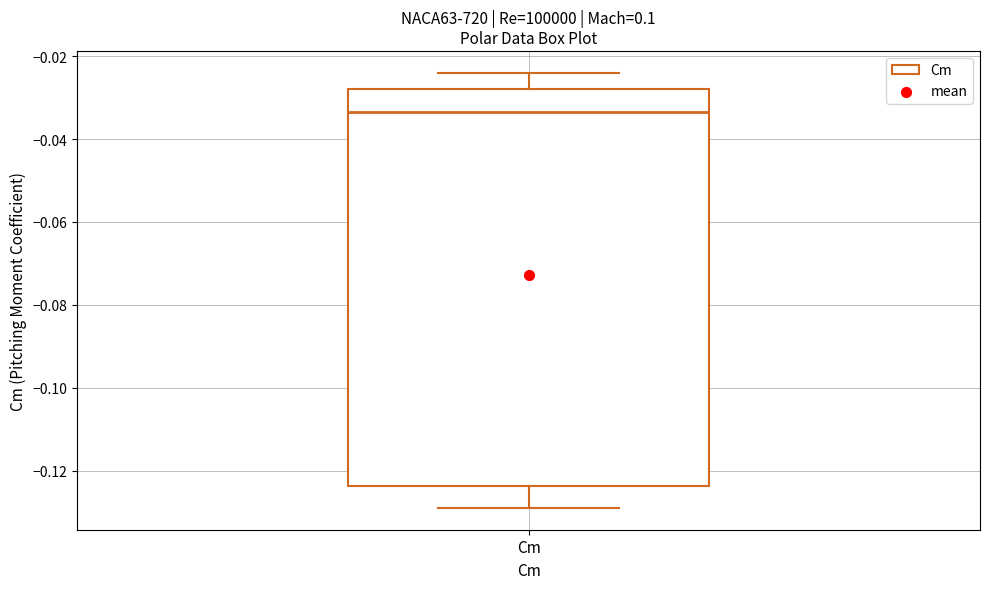

Read this box plot against the y-axis: the position of the median line, the range covered by the box, and the ends of both whiskers. The values are not printed on the chart, so give them approximately, as read against the axis.

median -0.034, box -0.124 to -0.028, whiskers -0.128 to -0.024